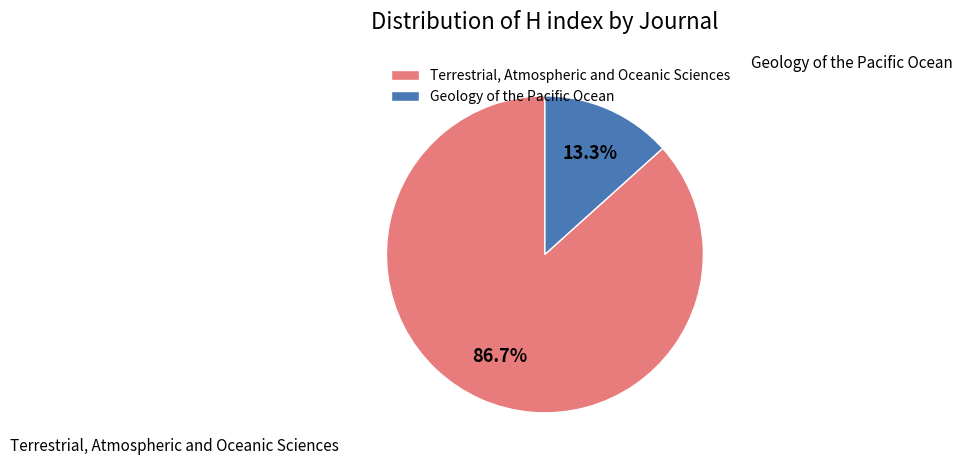

True or false: Geology of the Pacific Ocean accounts for 13% of the total.

True